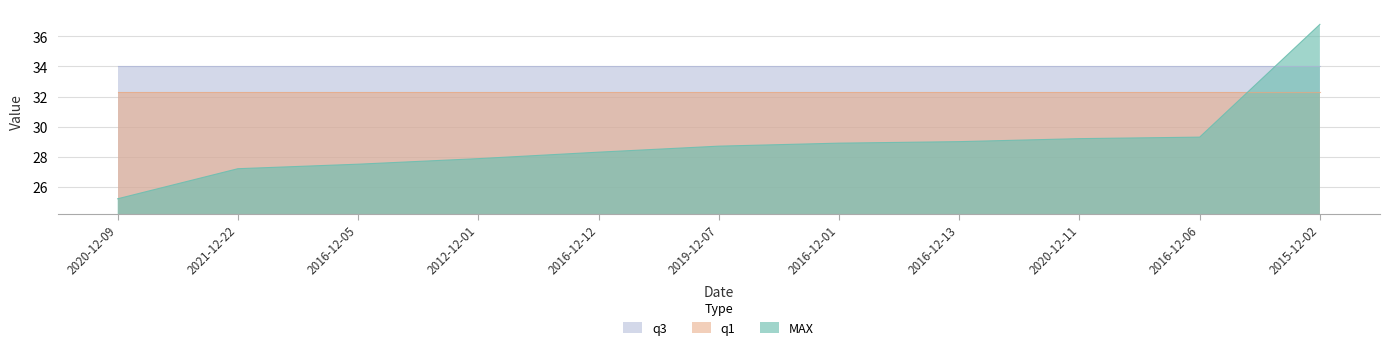

Which series has the widest spread of values?

MAX